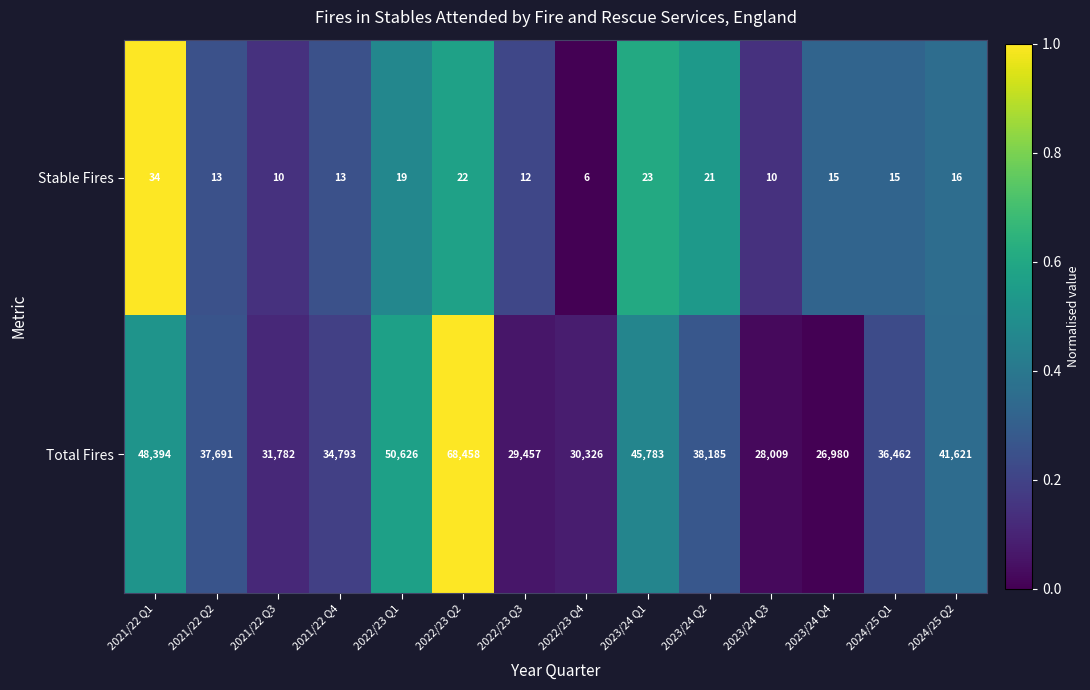

How many distinct data groups are displayed?

2